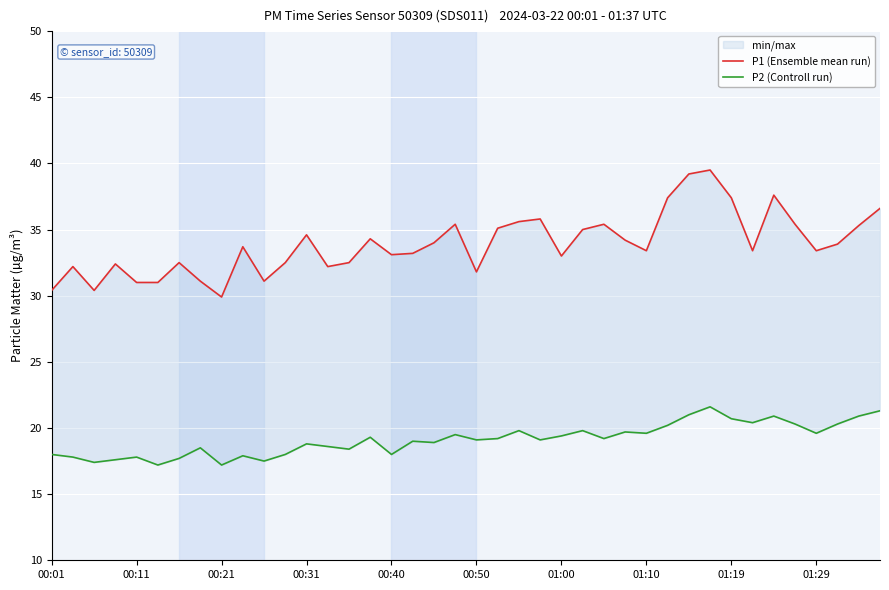

List the series in order of their overall mean, highest first.

P1 (Ensemble mean run), P2 (Controll run)